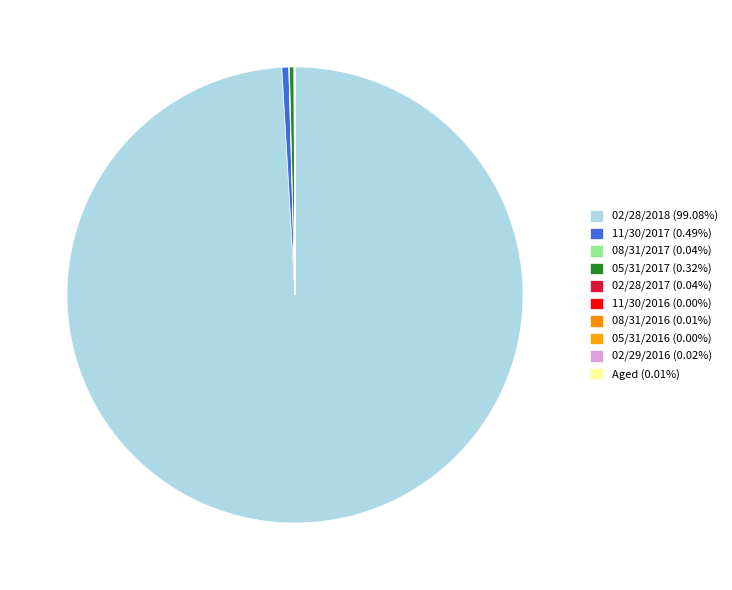

Does 02/28/2018 account for over 50% of the chart?

Yes